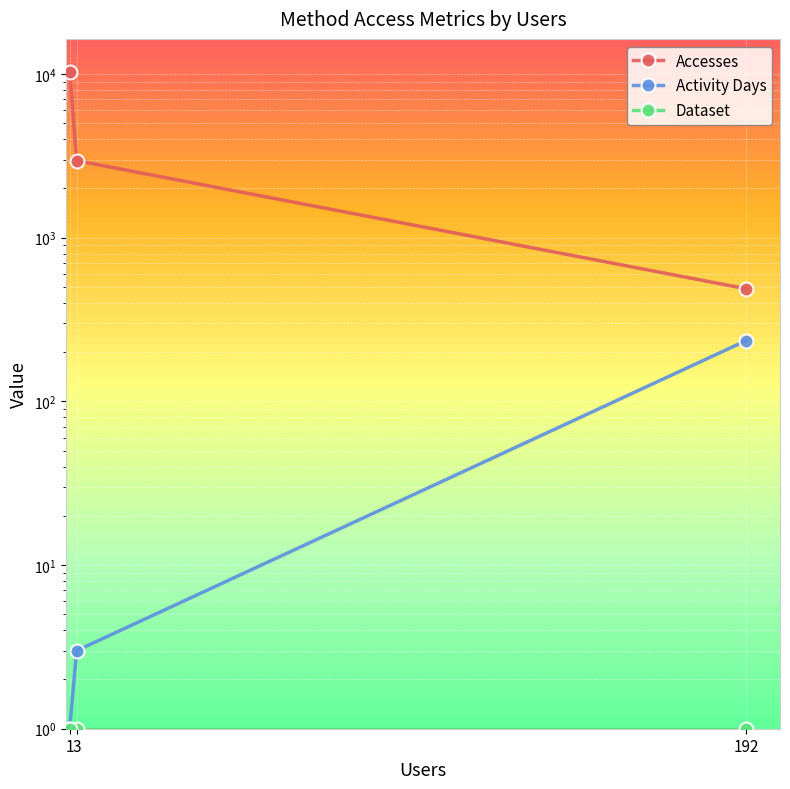

Read the Activity Days value at 192, to the nearest 50.

250